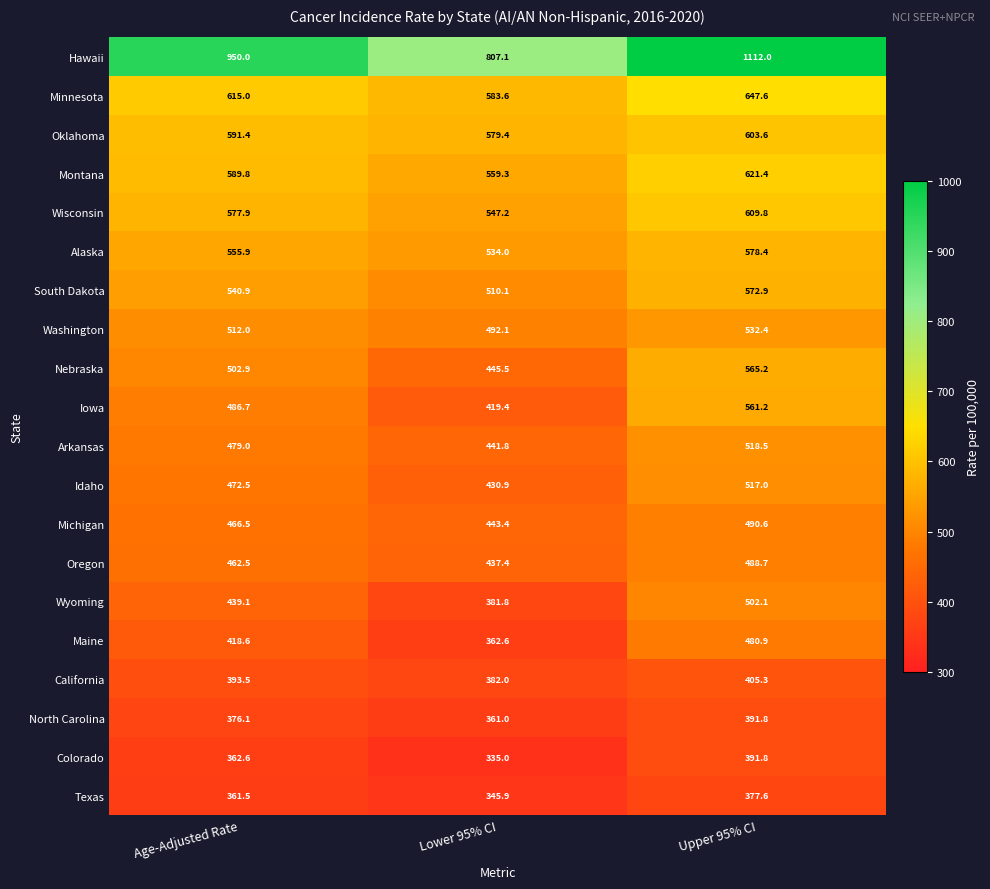

True or false: Iowa has a value of 216.5 at Lower 95% CI.

False